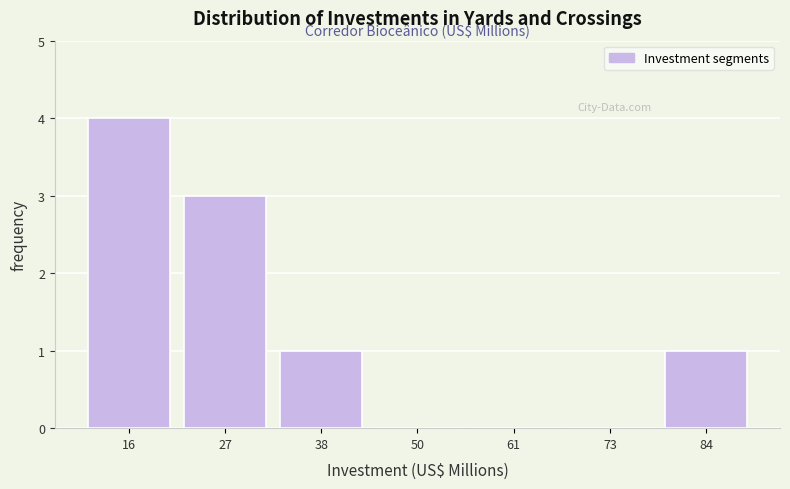

Reading left to right, list all the values displayed in this chart.

16=4	27=3	38=1	50=0	61=0	73=0	84=1